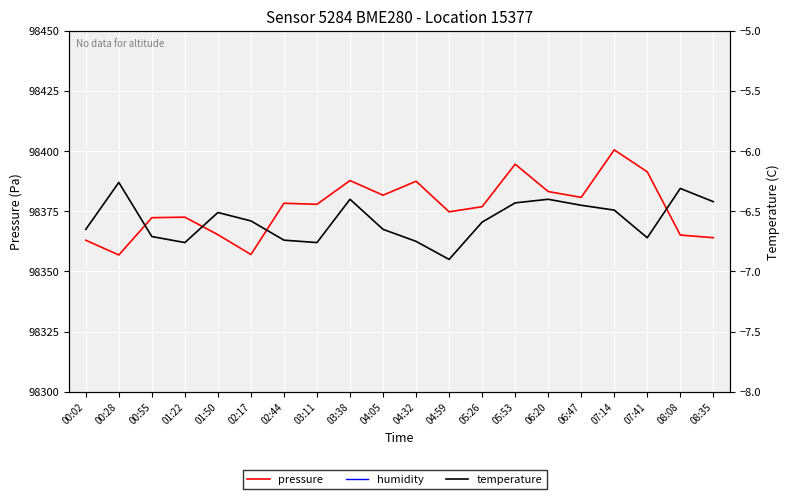

At which category is the sum across all series the highest?

07:14